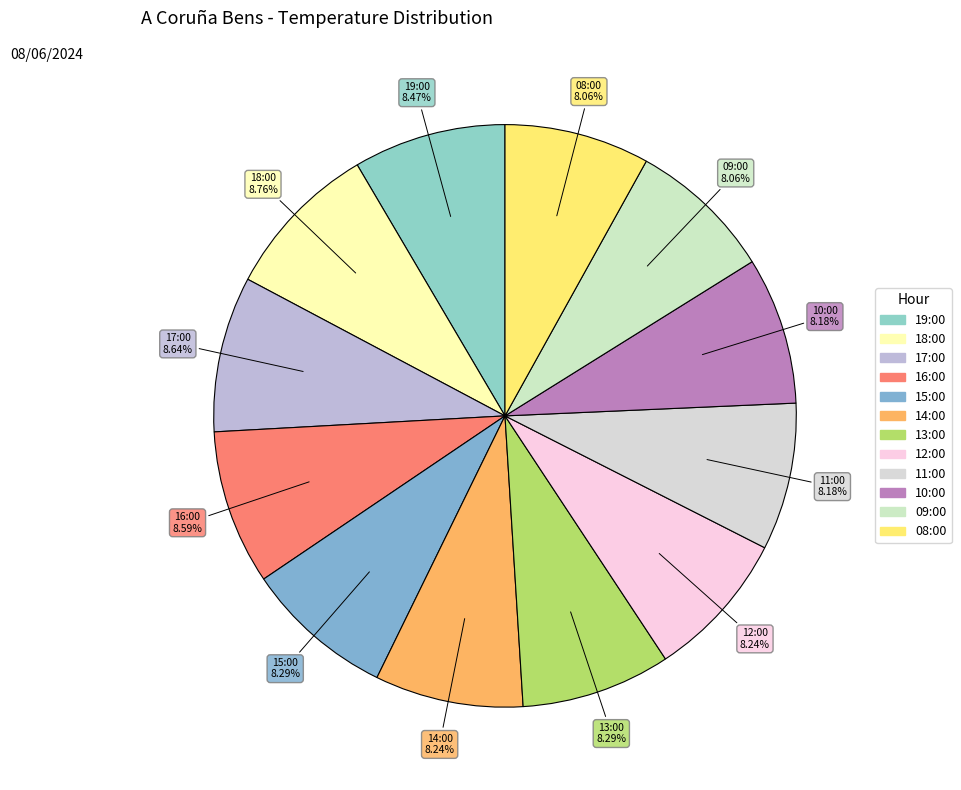

Is the sum of 09:00 and 18:00 greater than half?

No